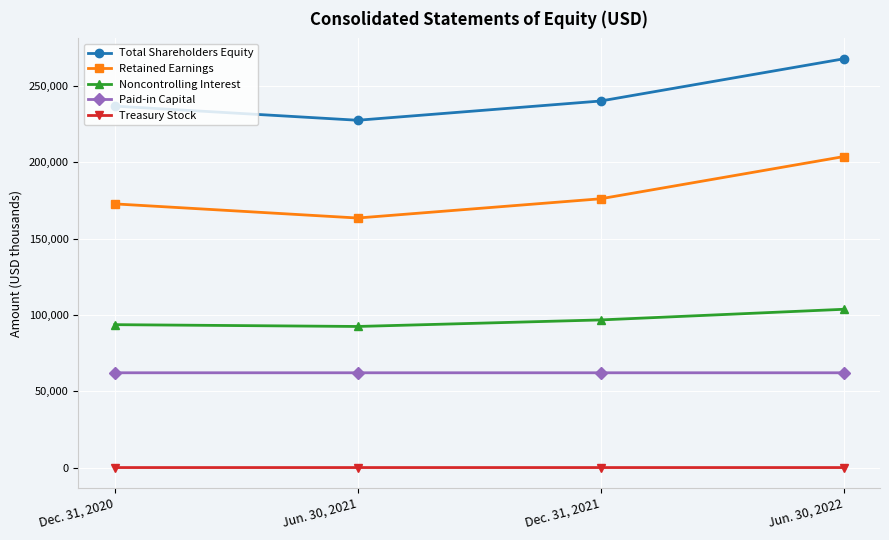

Is this an area chart (filled region under the line)?

No